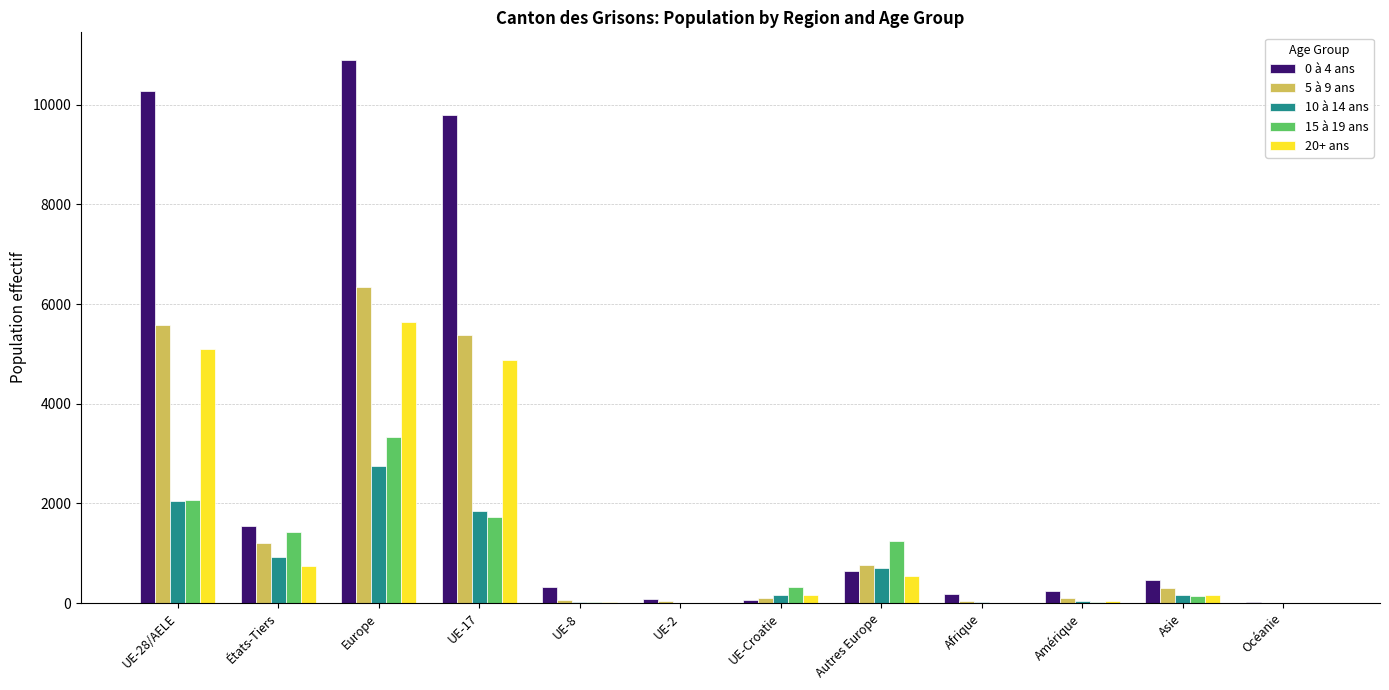

Which category has the highest value across all series?

Europe